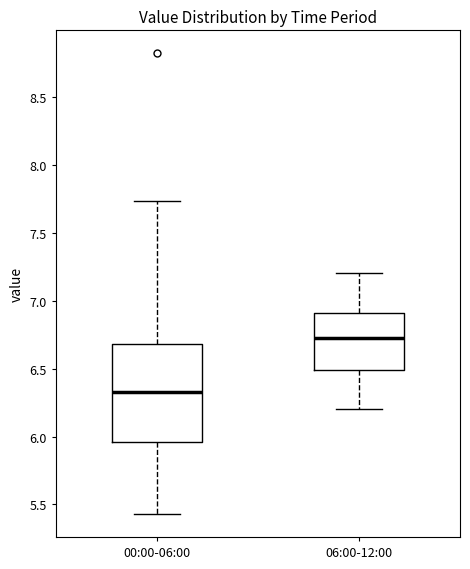

Where does the upper whisker of the box for 06:00-12:00 end on the y-axis? The values are not printed on the chart, so give them approximately, as read against the axis.

7.20